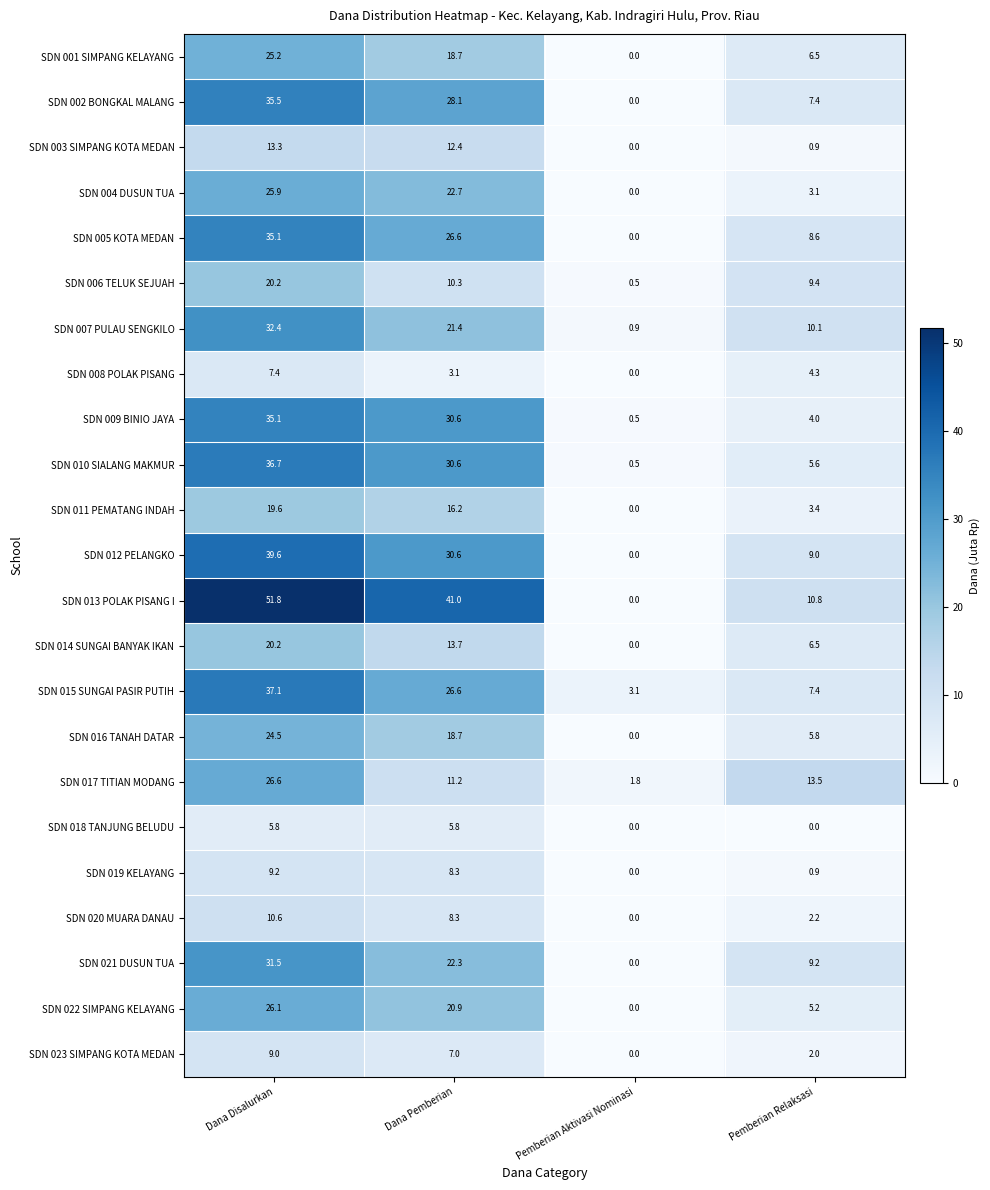

At how many categories does at least one series exceed 24?

2